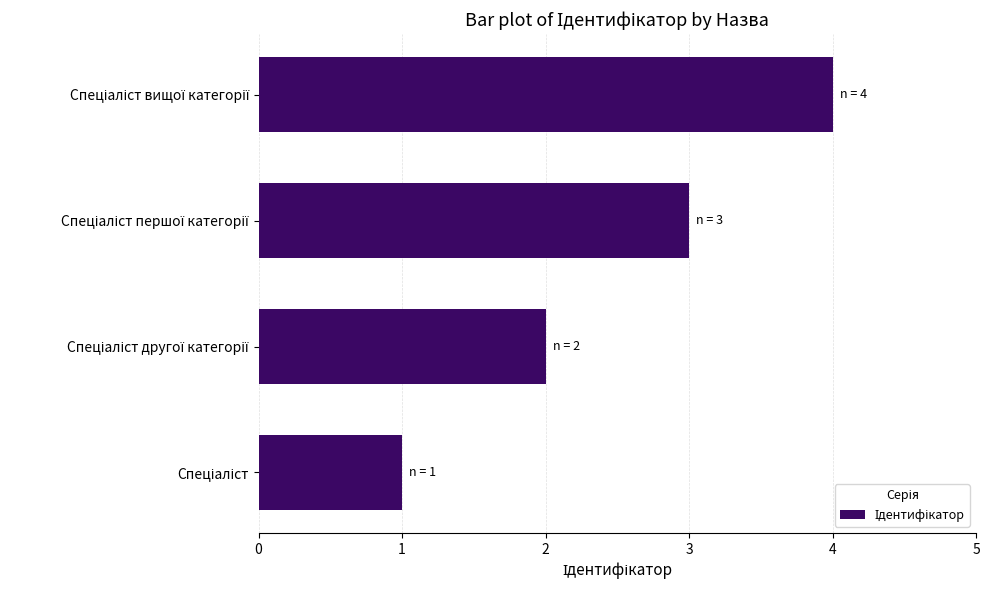

What is the sum of all values?

10